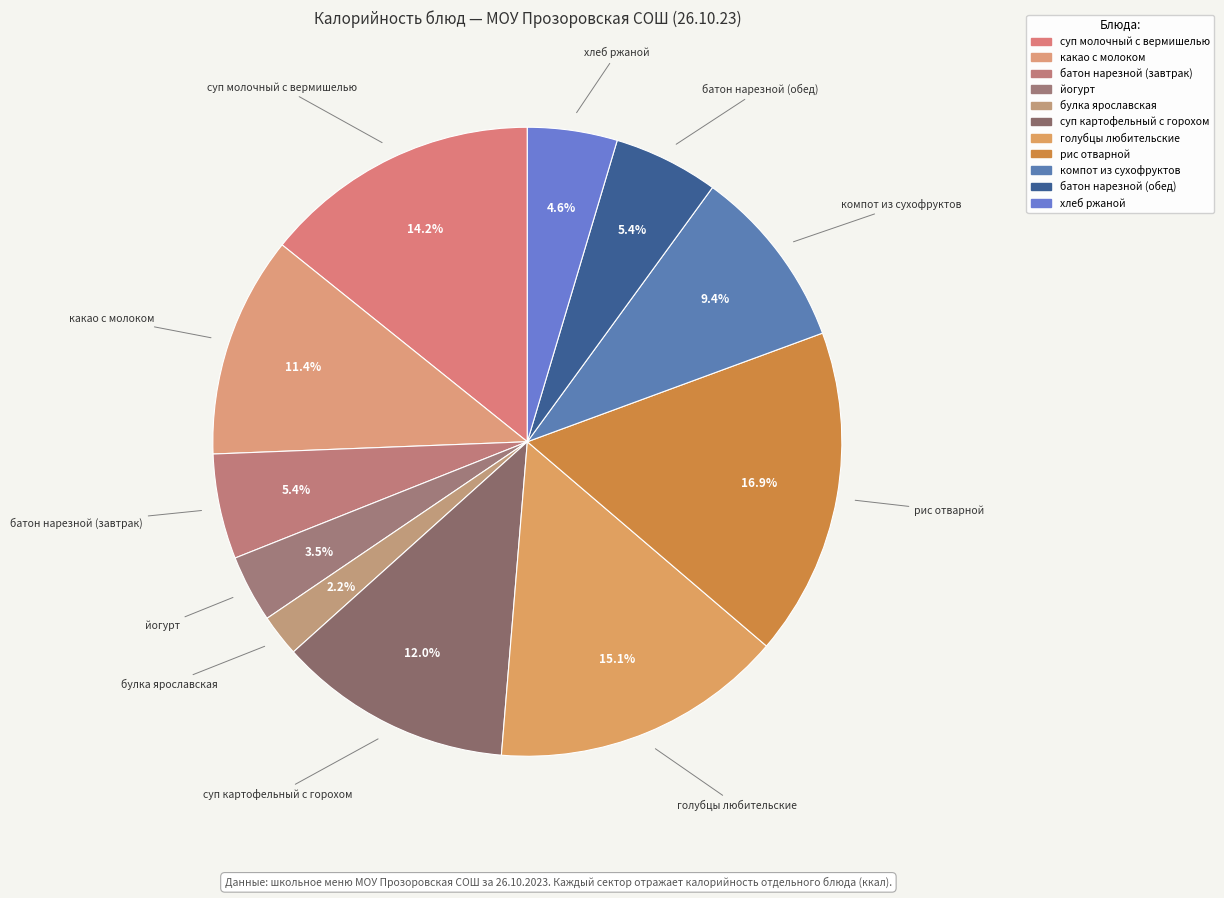

What is the ratio of the value at какао с молоком to the value at йогурт?

3.3